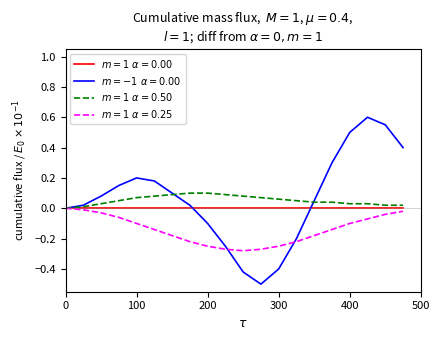

What is the minimum value shown in the chart?

-0.5